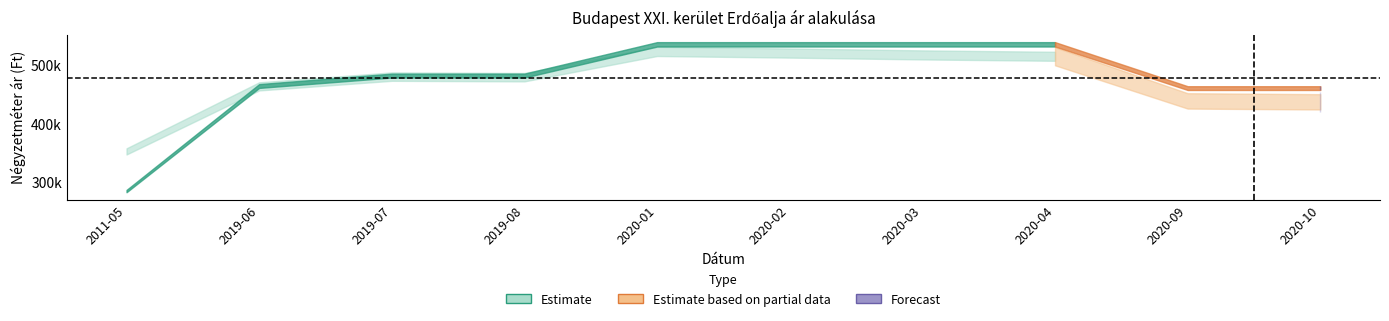

True or false: Szoras_also has a value of 515222 at 2020-04.

True